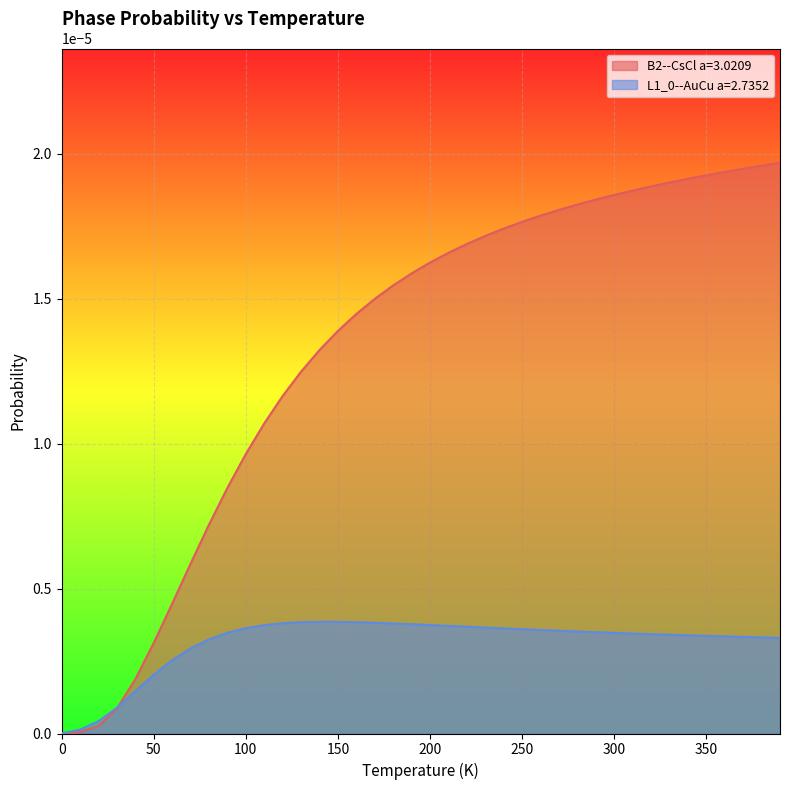

Which series has the largest total across all categories?

B2--CsCl a=3.0209